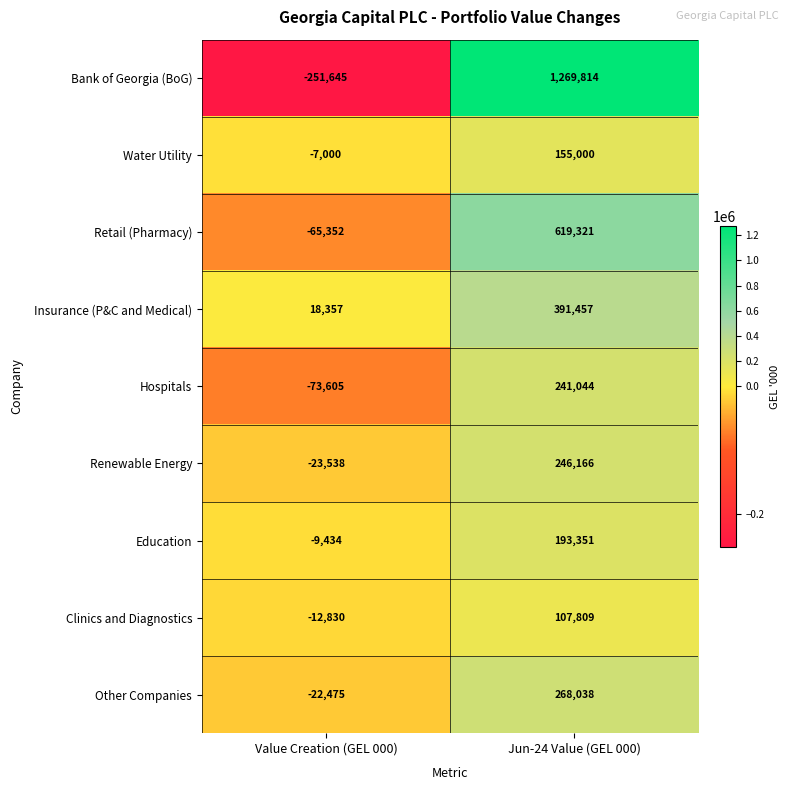

Is the value of Clinics and Diagnostics at Jun-24 Value (GEL 000) greater than the value of Other Companies at Value Creation (GEL 000)?

Yes